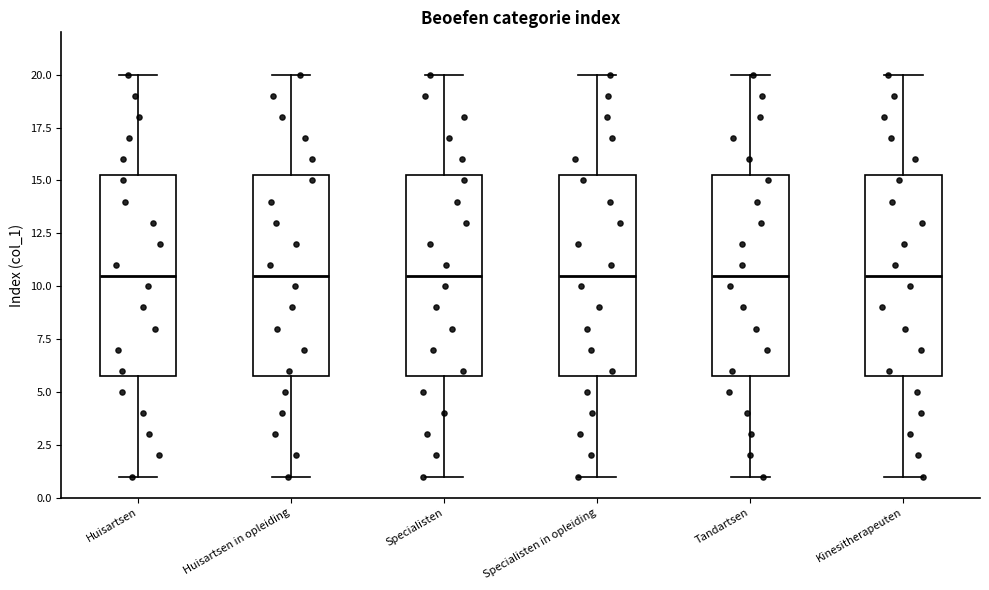

Reading left to right, transcribe this box plot: for each box, give where its median line is, the range the box spans, and where its two whiskers end, as read against the y-axis. The values are not printed on the chart, so give them approximately, as read against the axis.

Huisartsen: median 10.5, box 6.0 to 15.5, whiskers 1.0 to 20.0
Huisartsen in opleiding: median 10.5, box 6.0 to 15.5, whiskers 1.0 to 20.0
Specialisten: median 10.5, box 6.0 to 15.5, whiskers 1.0 to 20.0
Specialisten in opleiding: median 10.5, box 6.0 to 15.5, whiskers 1.0 to 20.0
Tandartsen: median 10.5, box 6.0 to 15.5, whiskers 1.0 to 20.0
Kinesitherapeuten: median 10.5, box 6.0 to 15.5, whiskers 1.0 to 20.0